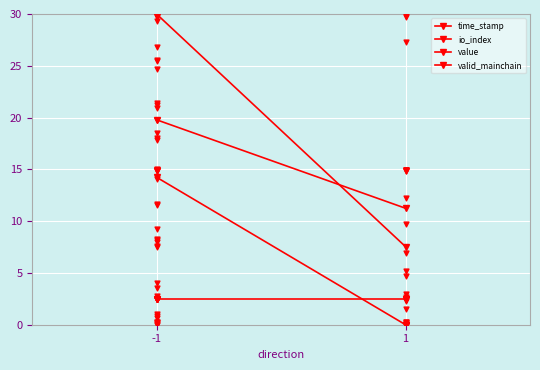

Which series reaches the minimum Y coordinate?

io_index